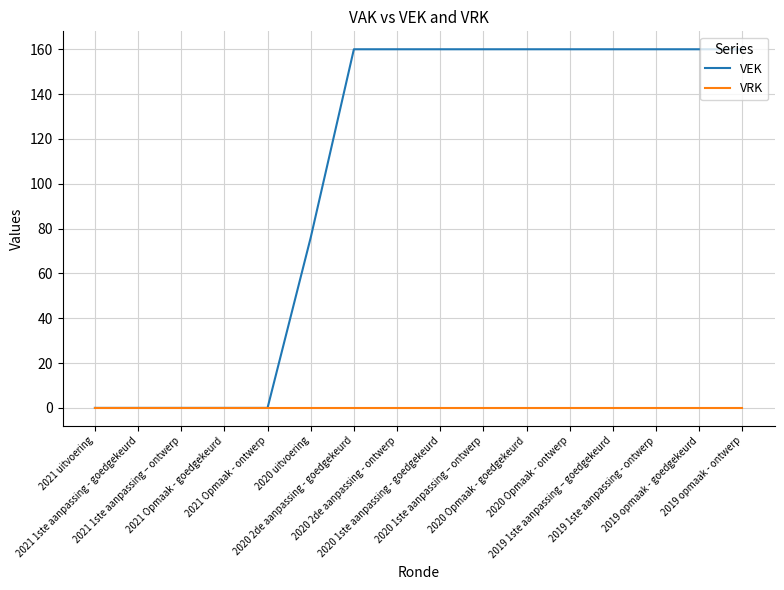

What is the greatest value displayed?

160